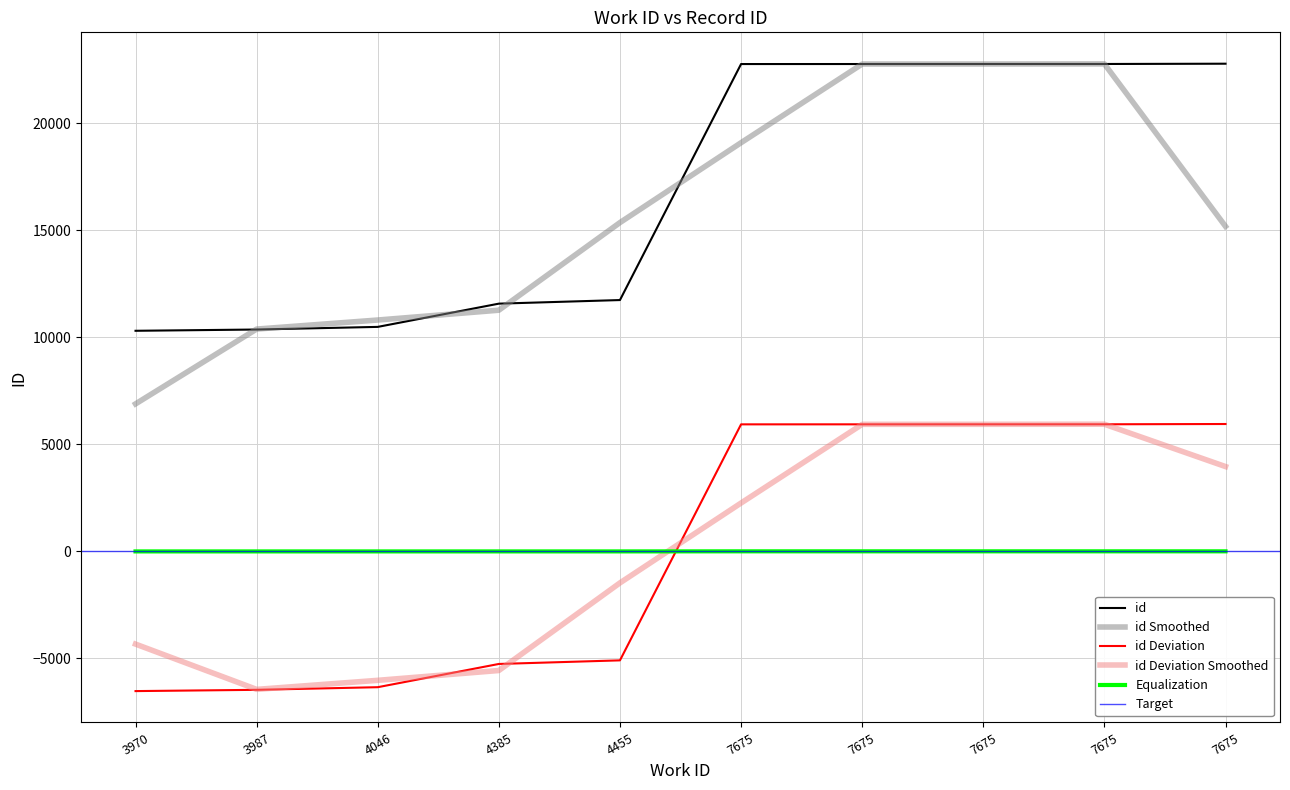

Reading right to left, list all the values displayed in this chart.

7675=22769	7675=22756	7675=22755	7675=22754	7675=22753	4455=11734	4385=11566	4046=10481	3987=10358	3970=10299